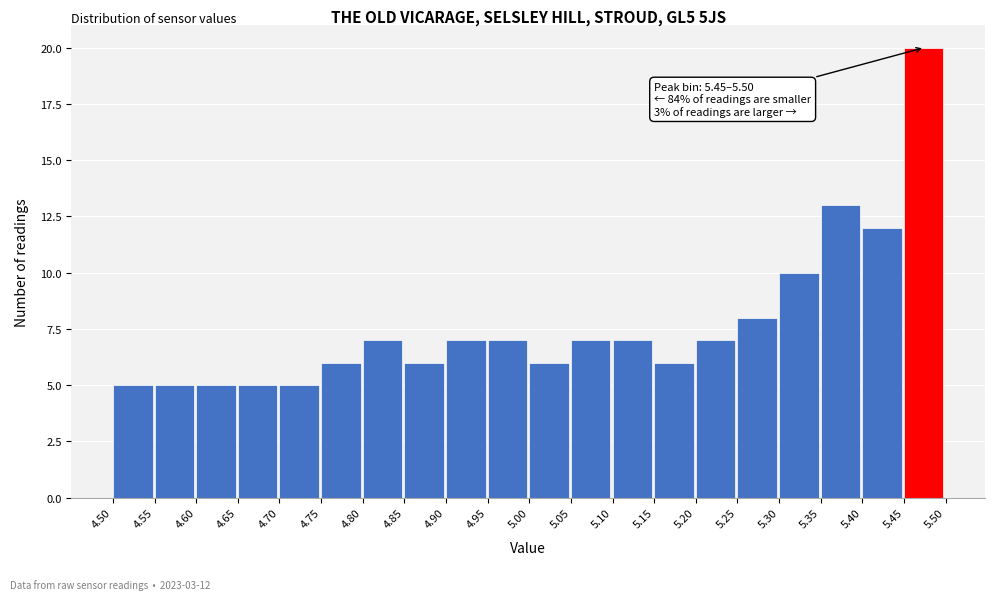

Which range on the x-axis has the tallest bar?

5.45 to 5.50